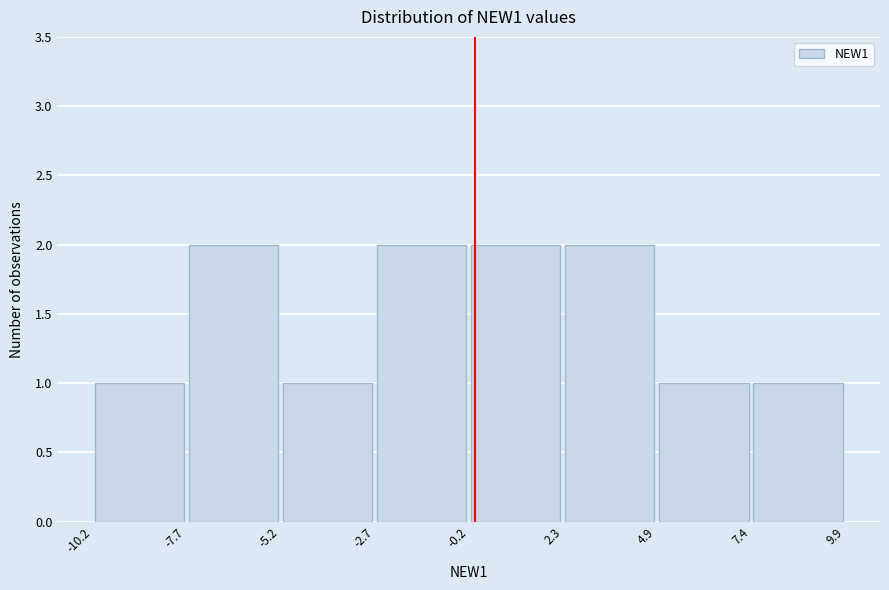

Reading left to right, list every bar in this chart as the range it spans on the x-axis followed by its height. The values are not printed on the chart, so give them approximately, as read against the axis.

-10.2 to -7.7: 1
-7.7 to -5.2: 2
-5.2 to -2.7: 1
-2.7 to -0.2: 2
-0.2 to 2.3: 2
2.3 to 4.9: 2
4.9 to 7.4: 1
7.4 to 9.9: 1